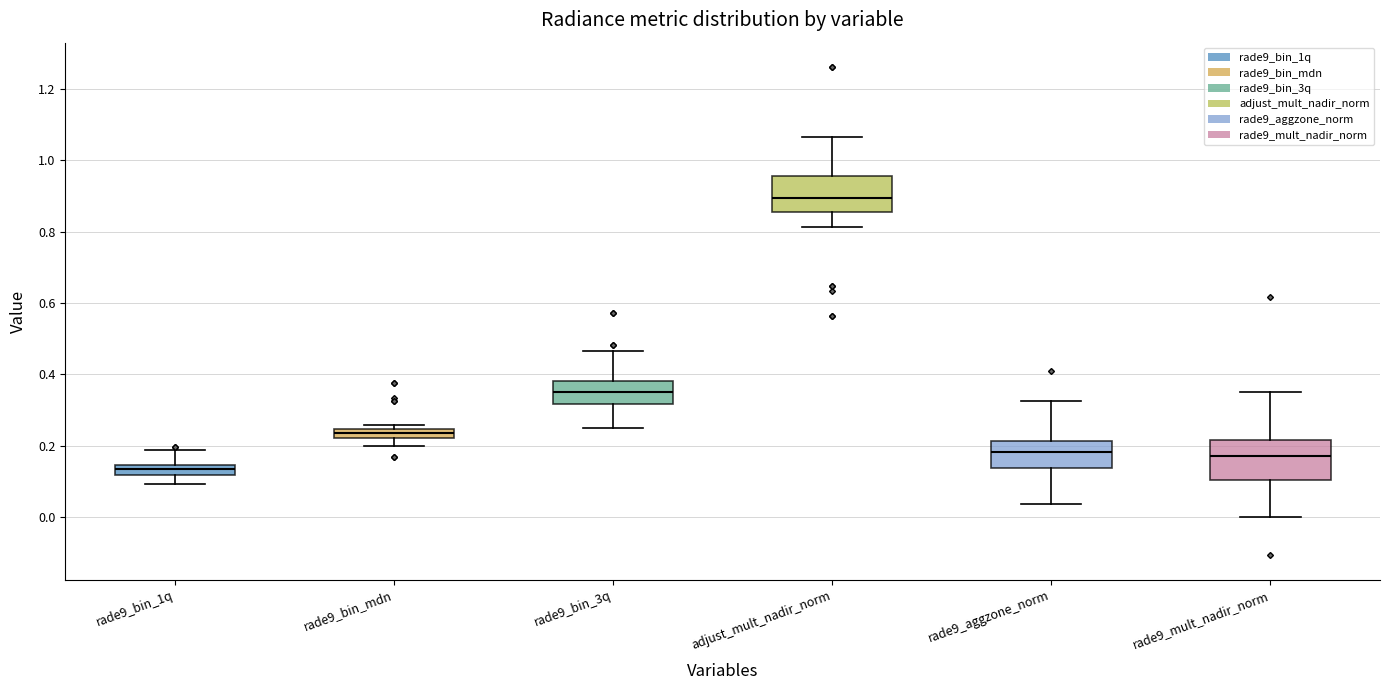

Which box's median line is the highest?

adjust_mult_nadir_norm